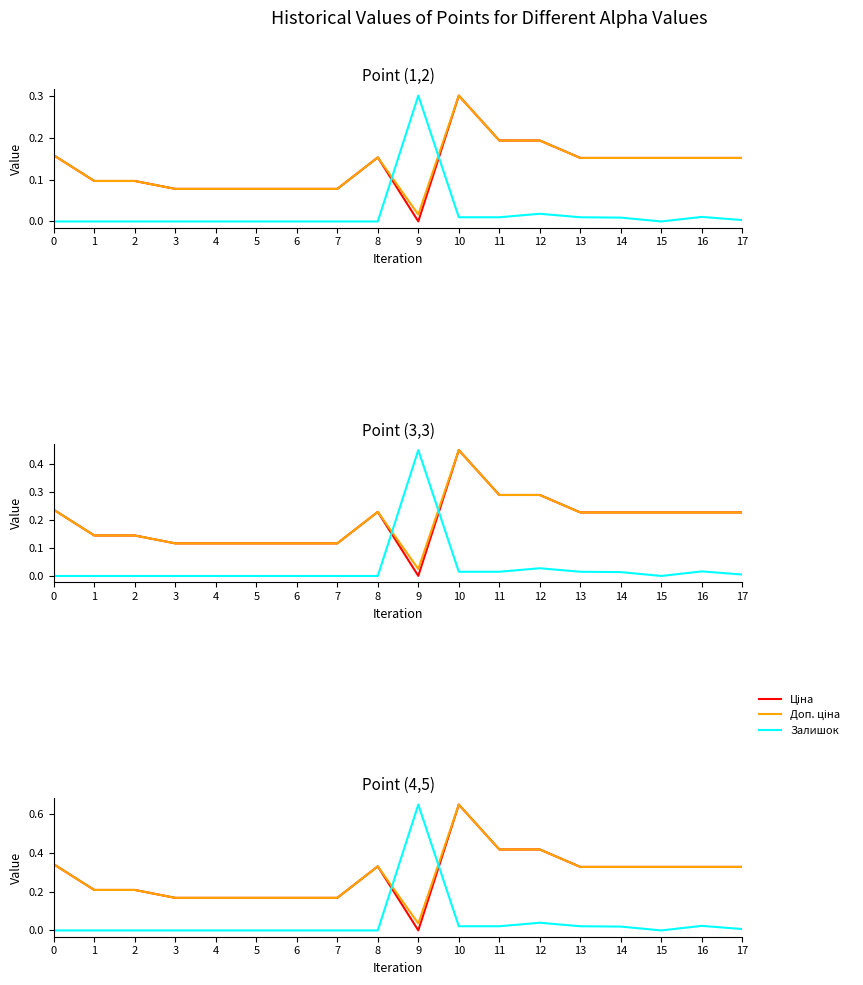

How many times do Доп. ціна and Залишок cross each other?

2